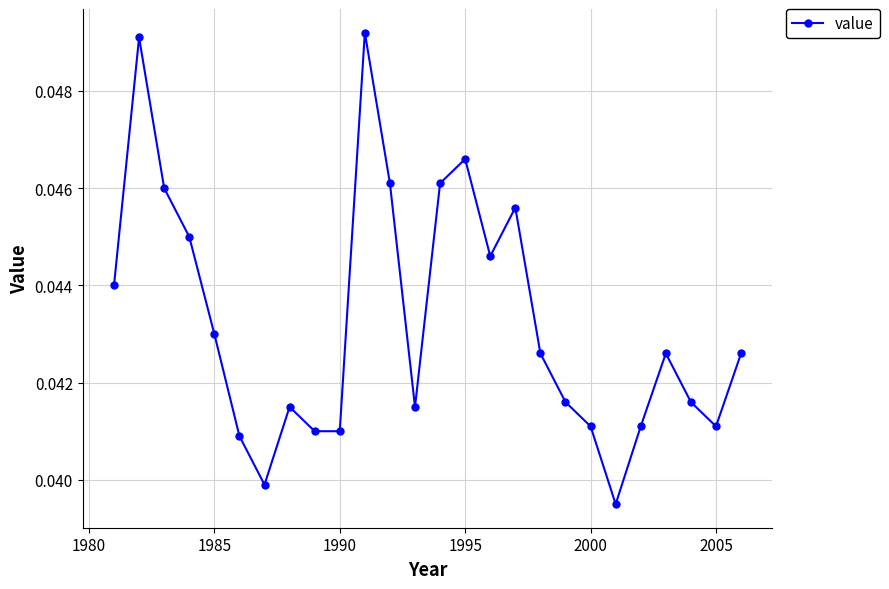

How many interior local peaks (higher than both neighbors) does the data have?

6